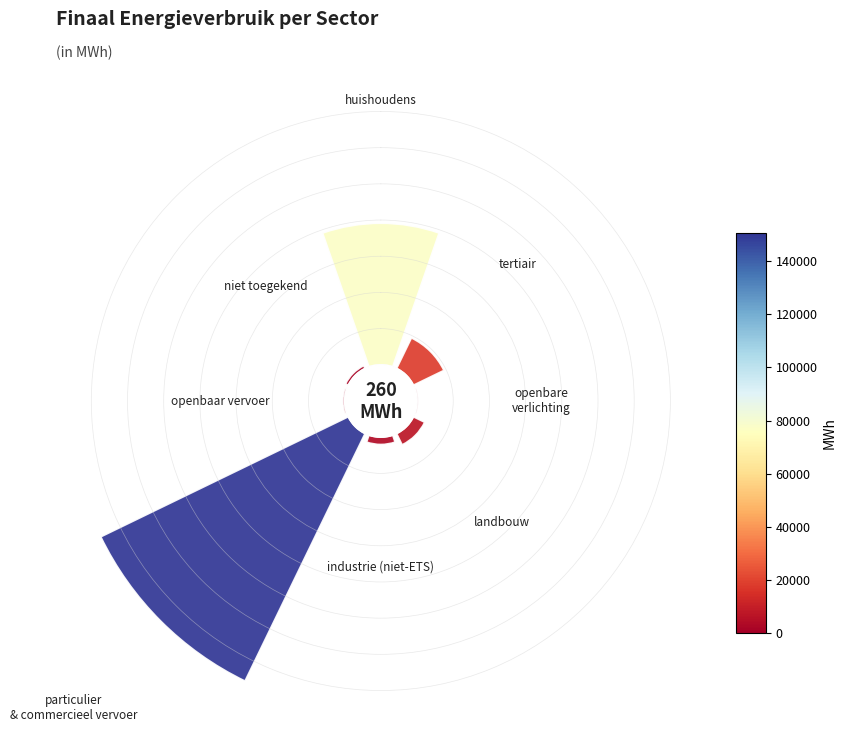

Rank the categories by value from lowest to highest.

openbare verlichting, openbaar vervoer, niet toegekend, industrie (niet-ETS), landbouw, tertiair, huishoudens, particulier en commercieel vervoer